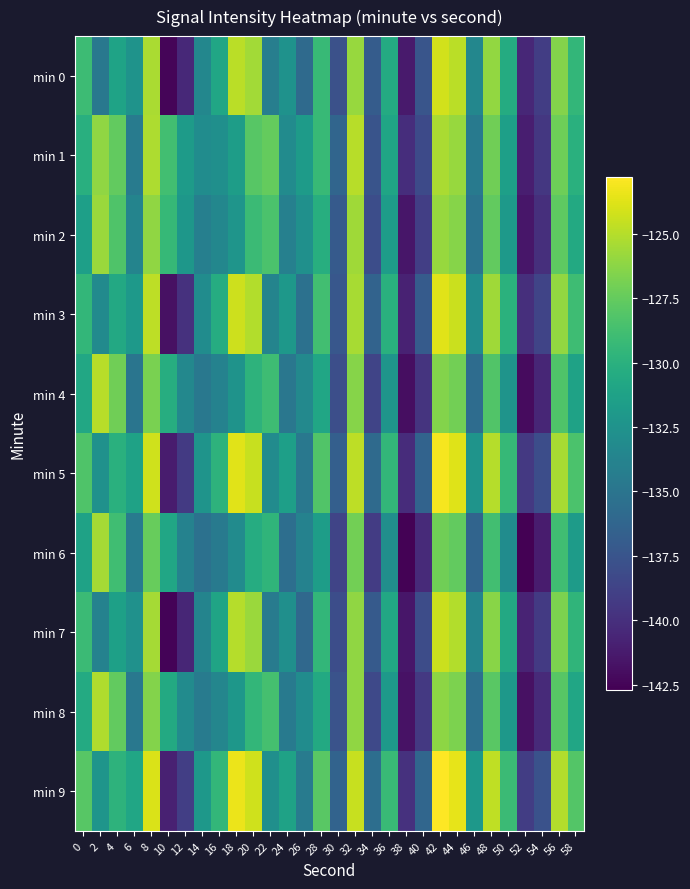

The min 2 series shows -74.0 at 16. True or false?

False